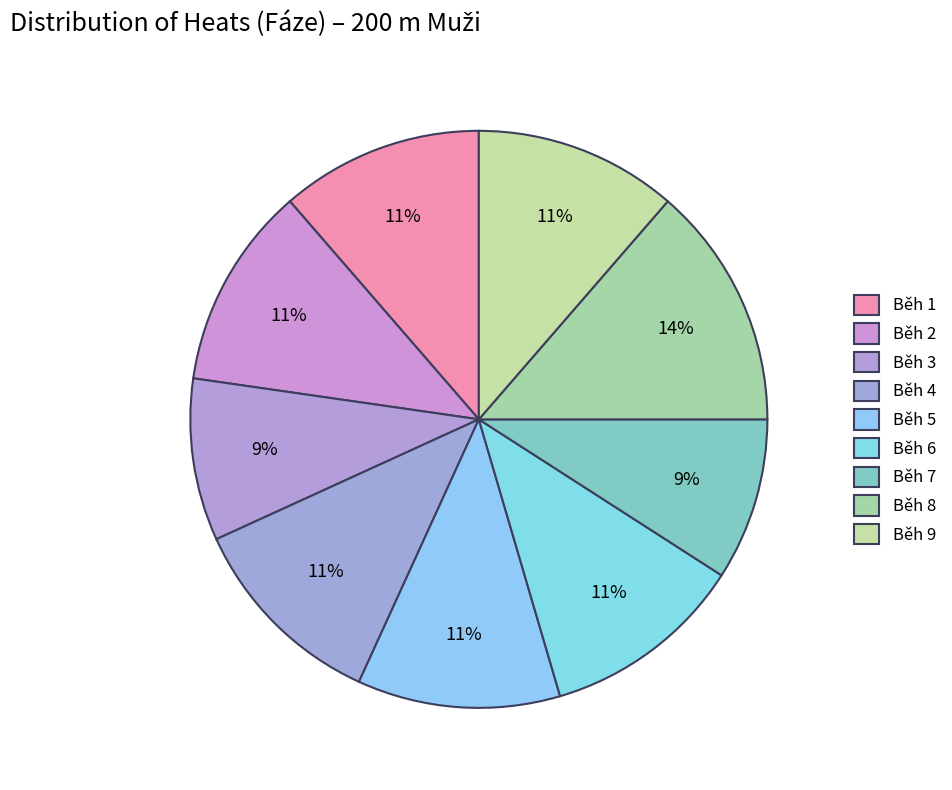

To the nearest percent, what is the difference between the Běh 2 and Běh 6 slice percentages?

0%